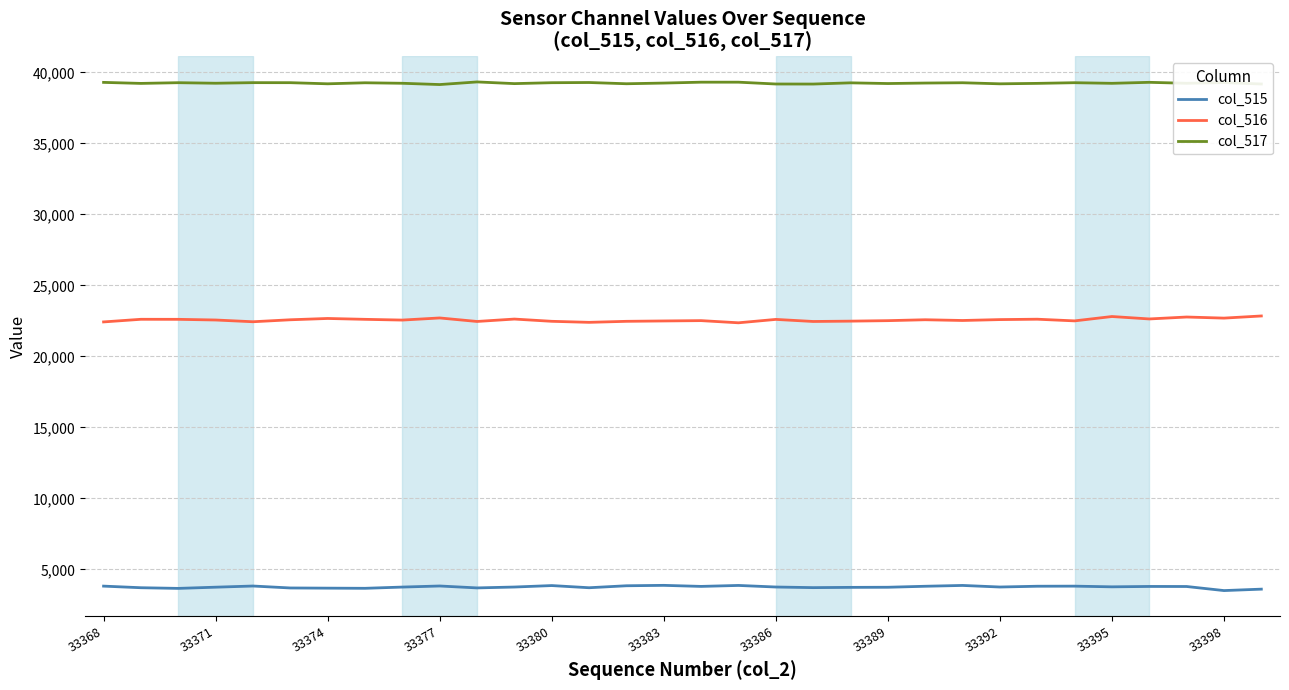

List the series in order of their peak value, lowest first.

col_515, col_516, col_517